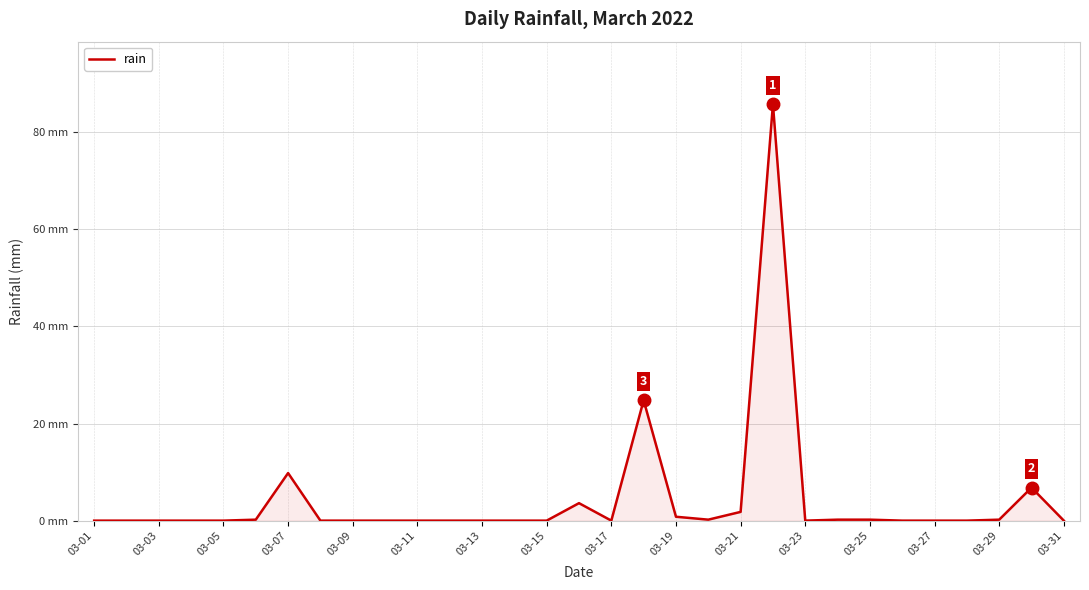

How many interior local valleys (lower than both neighbors) does the data have?

3